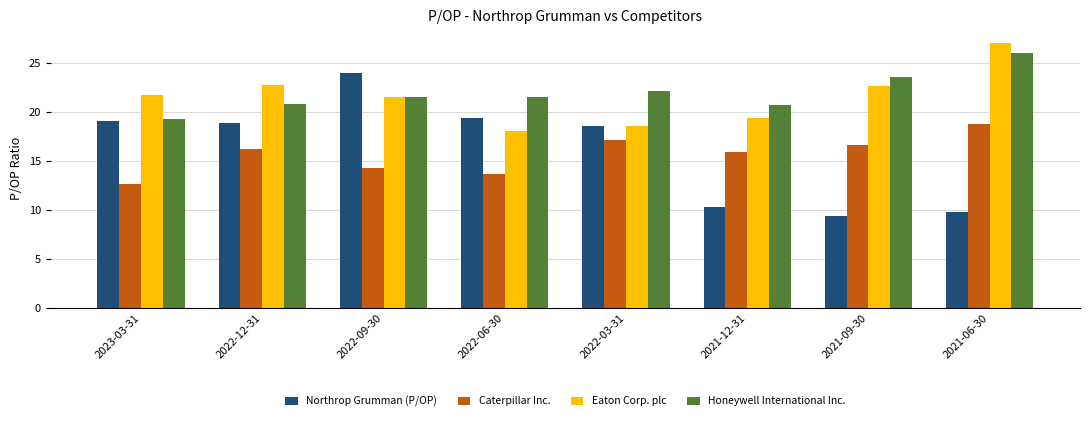

How many series are shown in this chart?

4